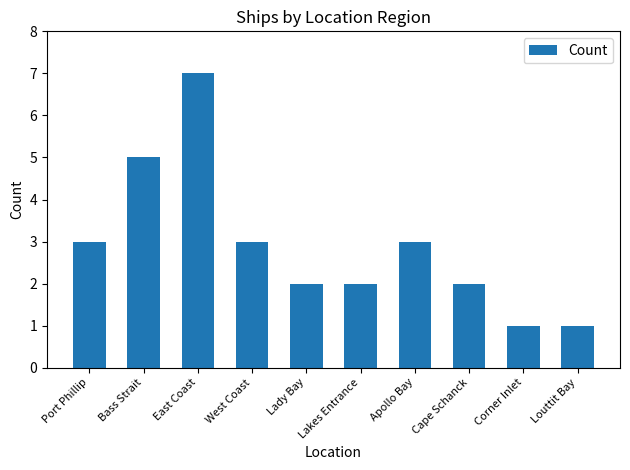

What is the sum of the values at Port Phillip and Bass Strait?

8